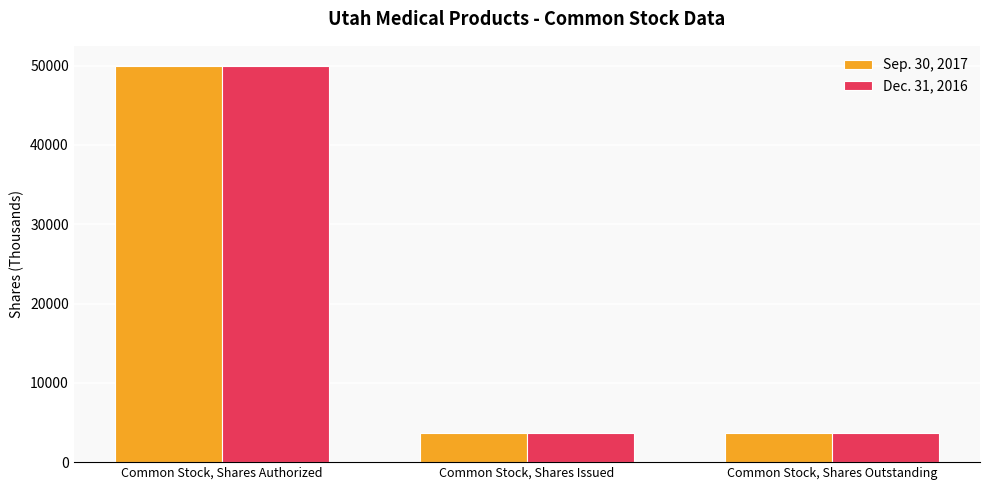

Rank the series by their average value, from highest to lowest.

Sep. 30, 2017, Dec. 31, 2016